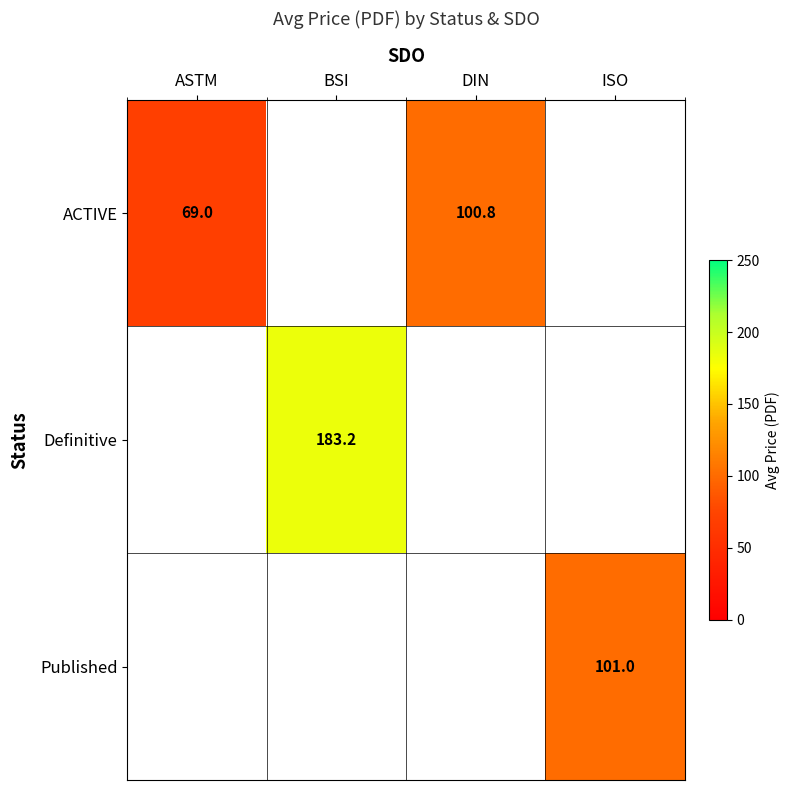

The value of ACTIVE at ISO is -52.5. True or false?

False